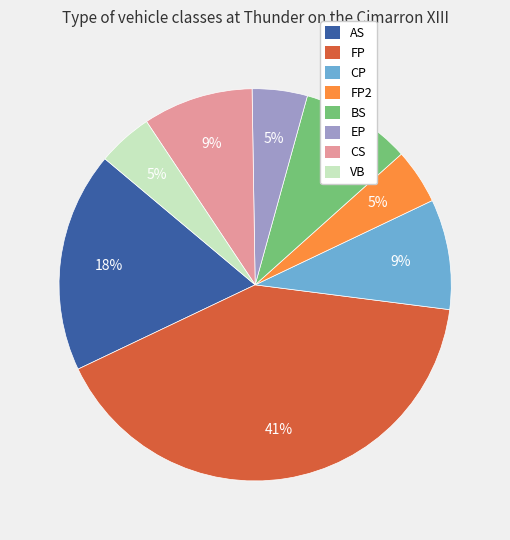

Does BS represent more than half of the total?

No